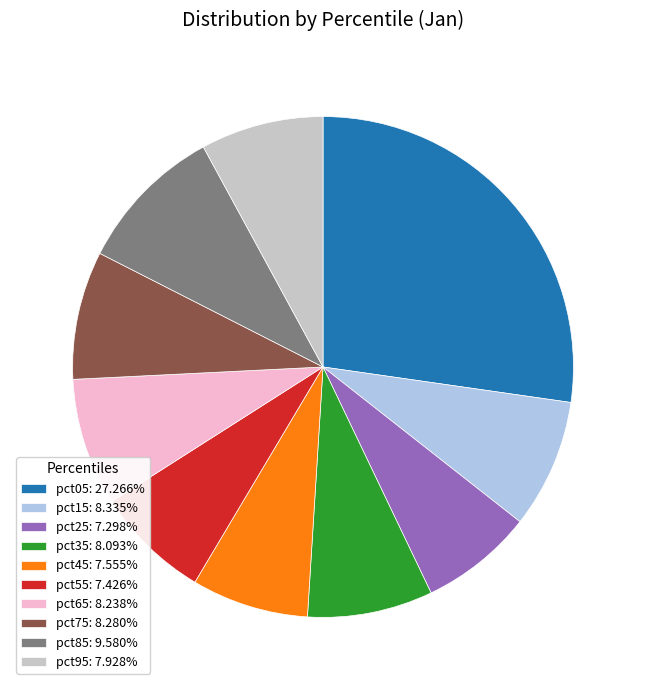

Count the number of slices in the pie.

10